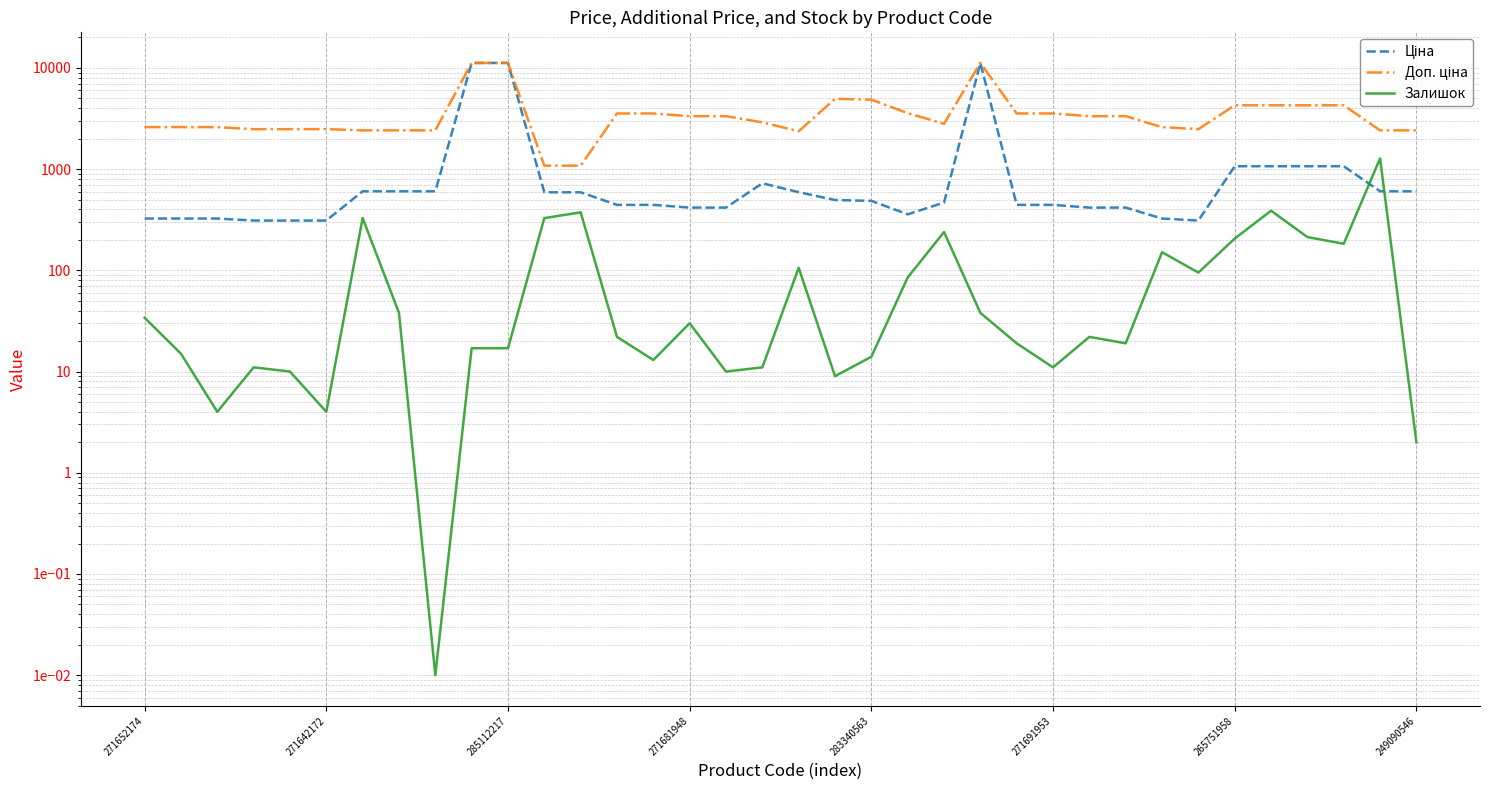

True or false: Доп. ціна and Ціна cross at least once.

False